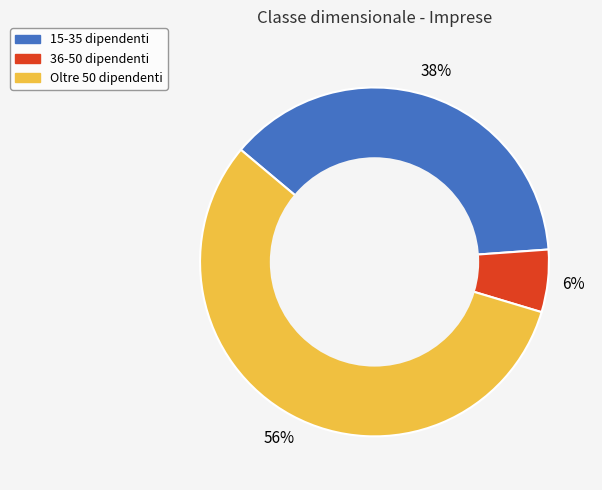

To the nearest percent, what is the combined percentage of 36-50 dipendenti and Oltre 50 dipendenti?

62%